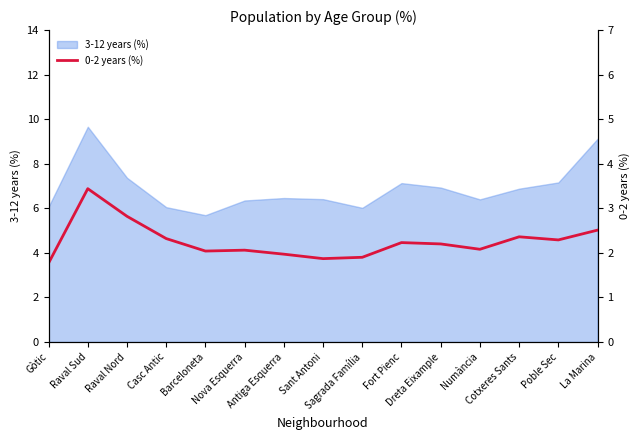

What is the lowest value of the 3-12 years (%) series?

5.7